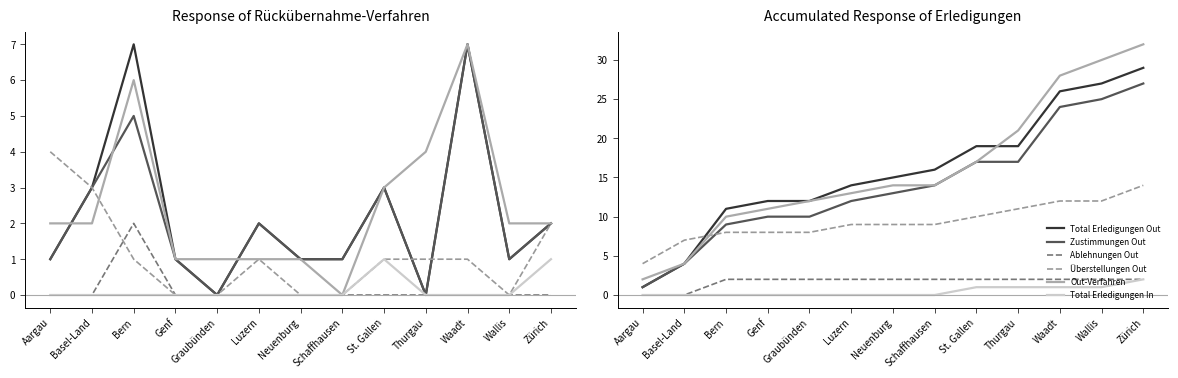

At which label does Total Erledigungen Out first exceed 15?

Schaffhausen